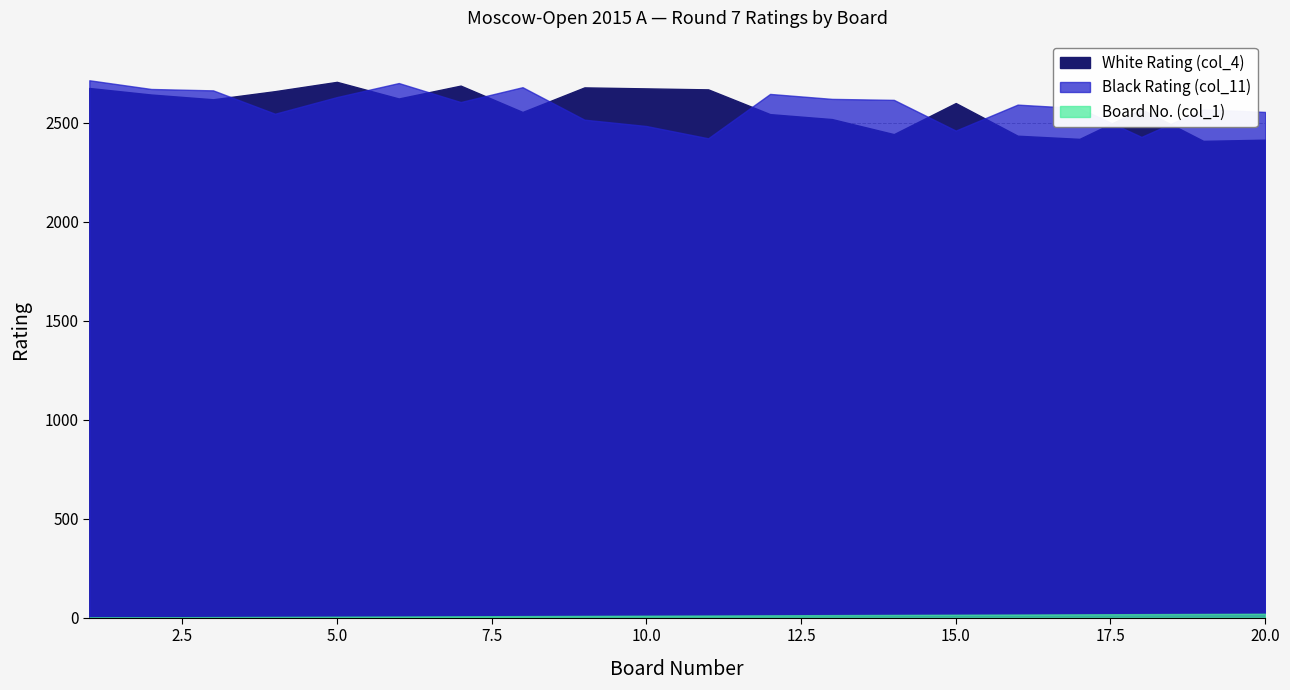

What is the difference between the highest and lowest values at 10?

2663